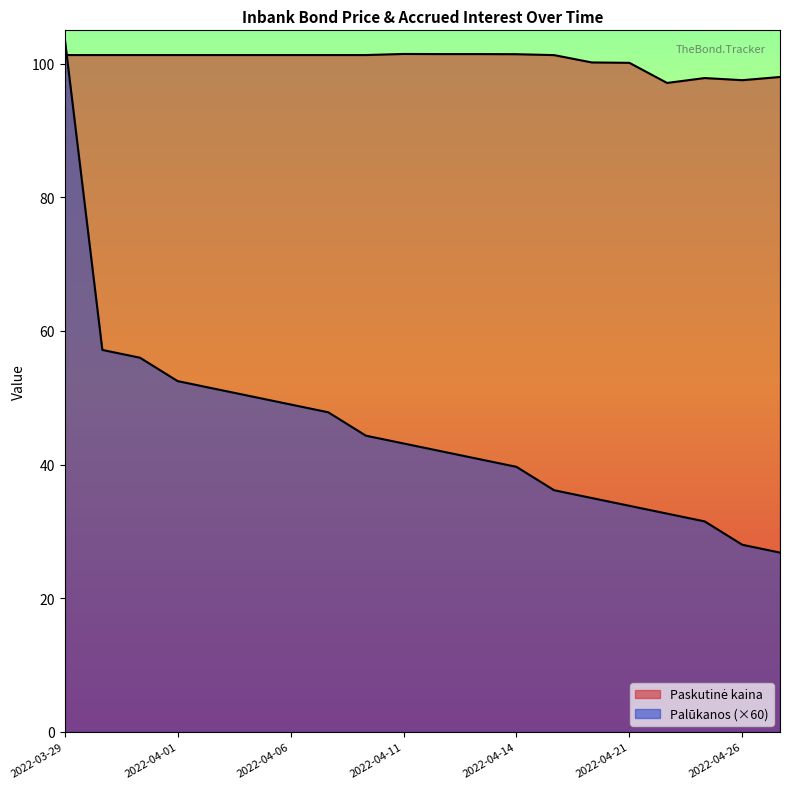

At how many categories does at least one series exceed 78?

20